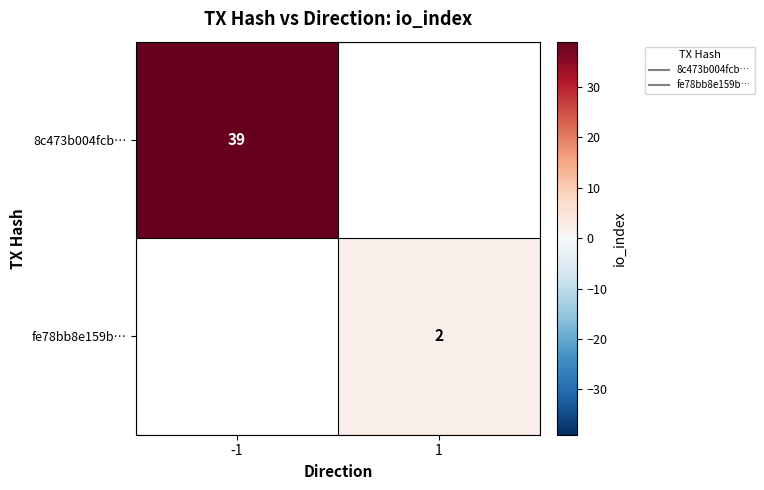

The value of 8c473b004fcb… at 1 is 0. True or false?

True